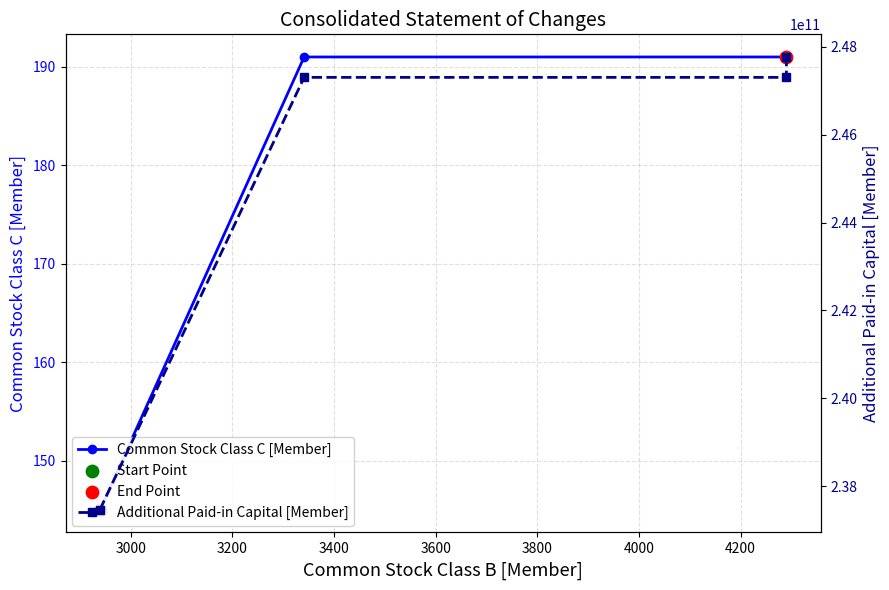

Which series contains the highest Y value?

Additional Paid-in Capital [Member]